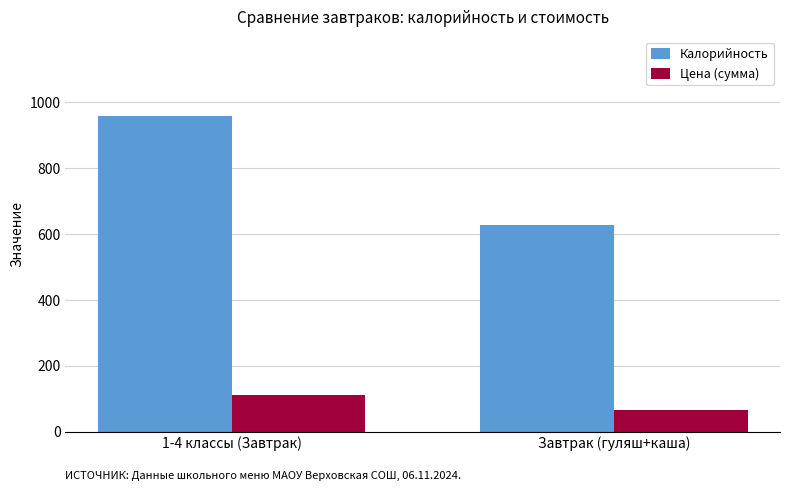

What is the sum of the Калорийность values at Завтрак (гуляш+каша) and 1-4 классы (Завтрак)?

1586.3